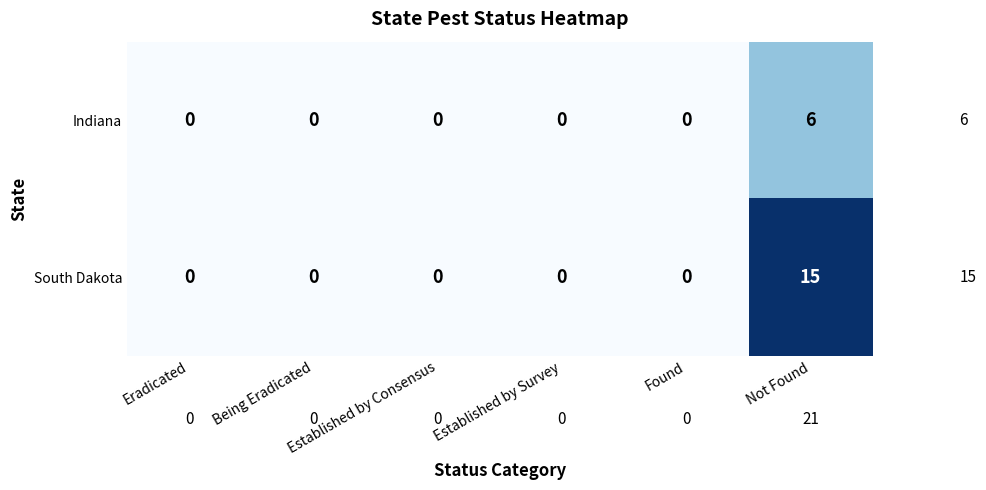

How many positive values does the South Dakota series have?

1